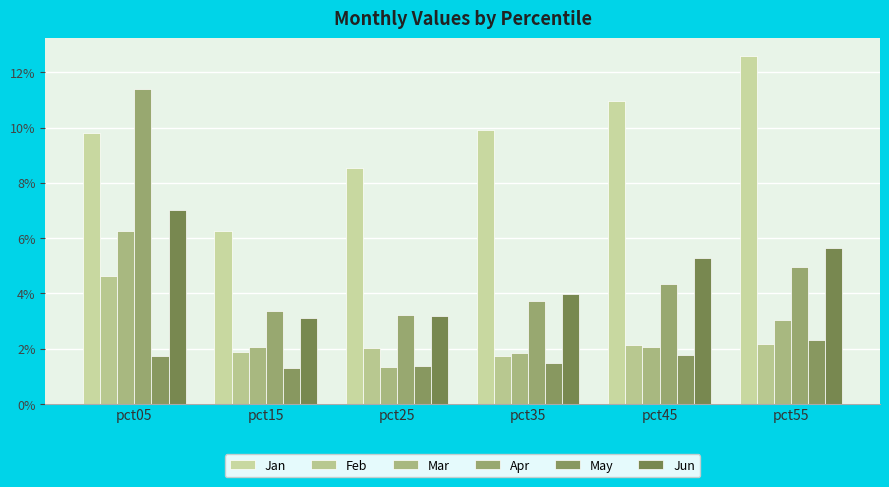

Rank the series at pct35 from lowest to highest value.

May, Feb, Mar, Apr, Jun, Jan